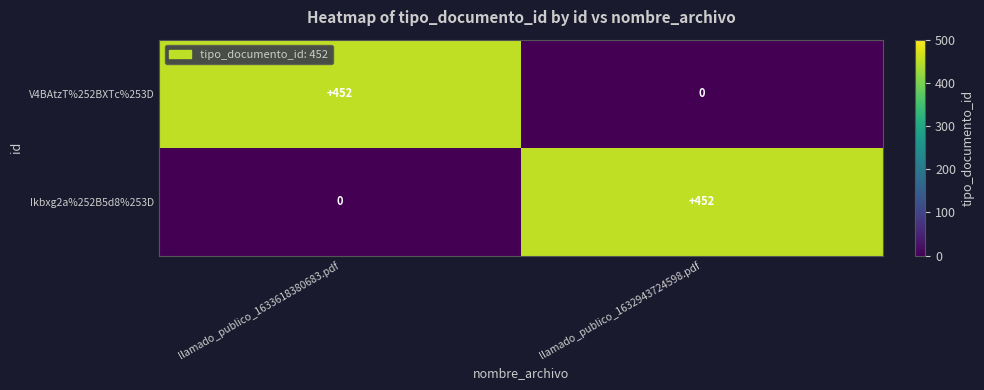

What is the difference between the maximum and minimum values in the Ikbxg2a%252B5d8%253D series?

452